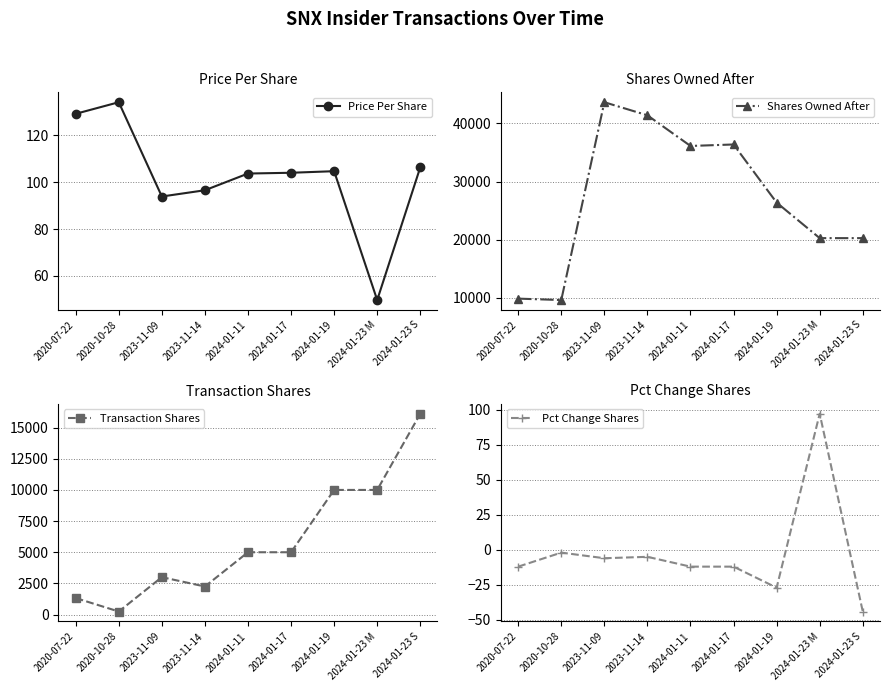

How many series are shown in this chart?

4